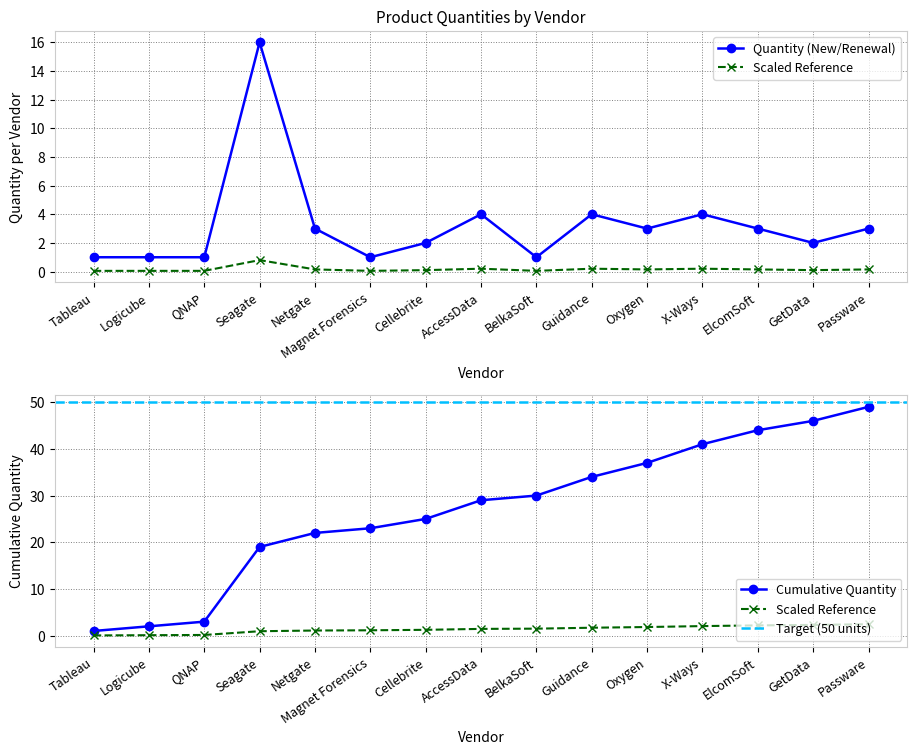

List the labels in order of Quantity (New/Renewal) value, largest first.

Seagate, AccessData, Guidance, X-Ways, Netgate, Oxygen, ElcomSoft, Passware, Cellebrite, GetData, Tableau, Logicube, QNAP, Magnet Forensics, BelkaSoft